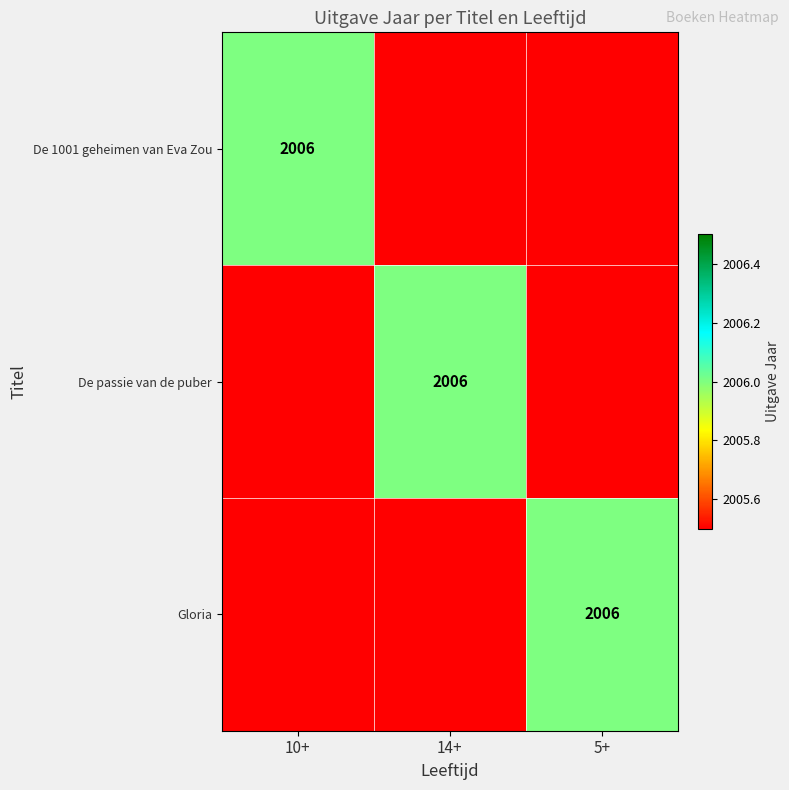

The value of De 1001 geheimen van Eva Zou at 10+ is 3505. True or false?

False